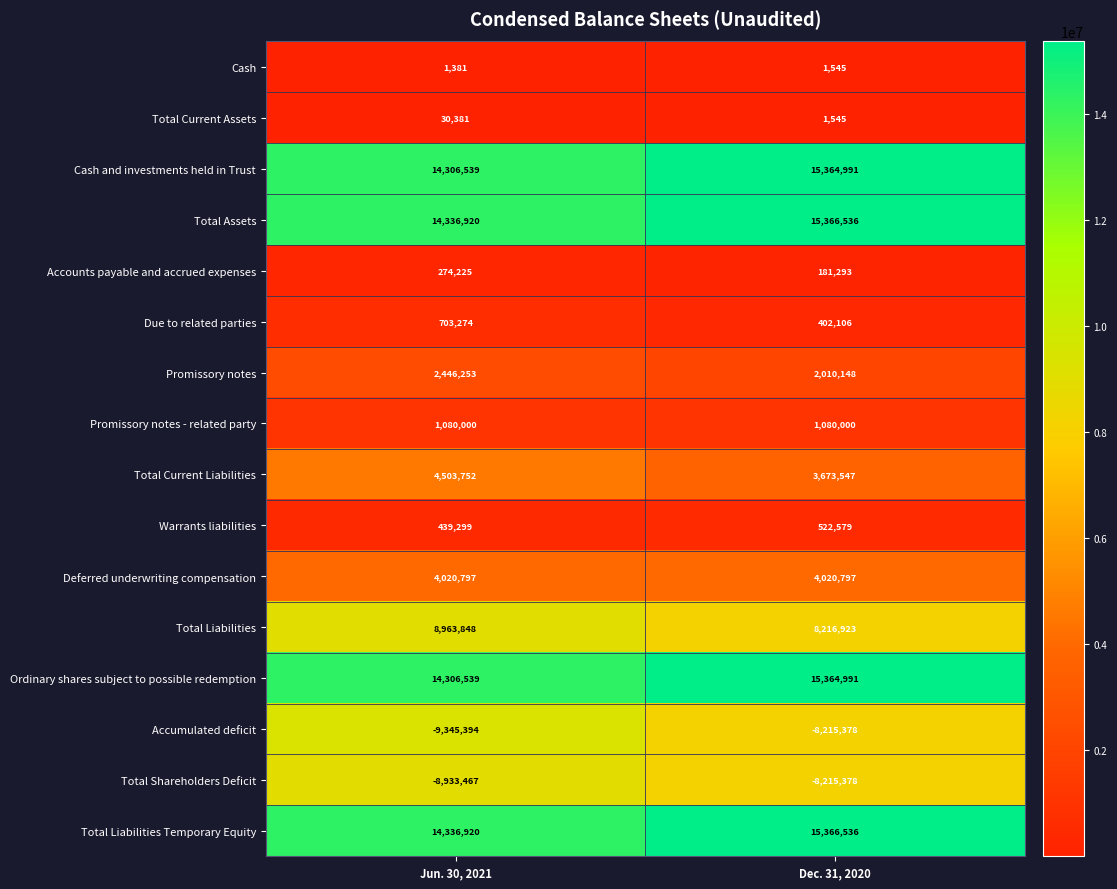

What is the total value across all series at Jun. 30, 2021?

61471267